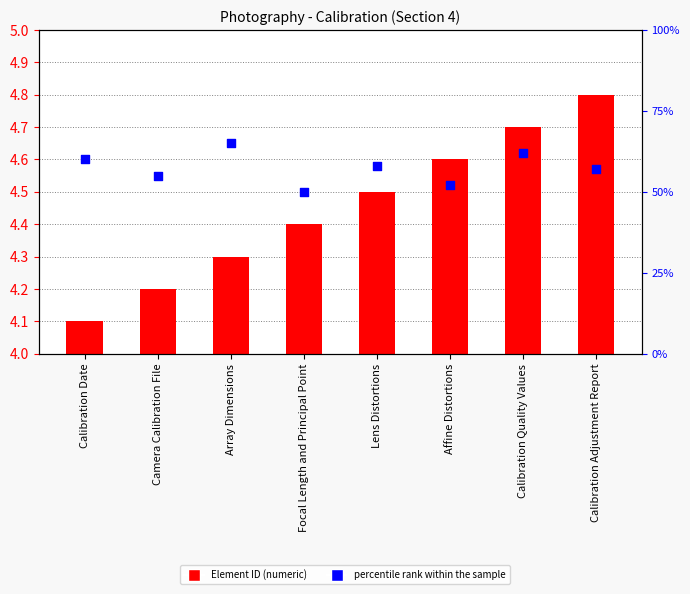

Which series has the largest total across all categories?

percentile rank within the sample